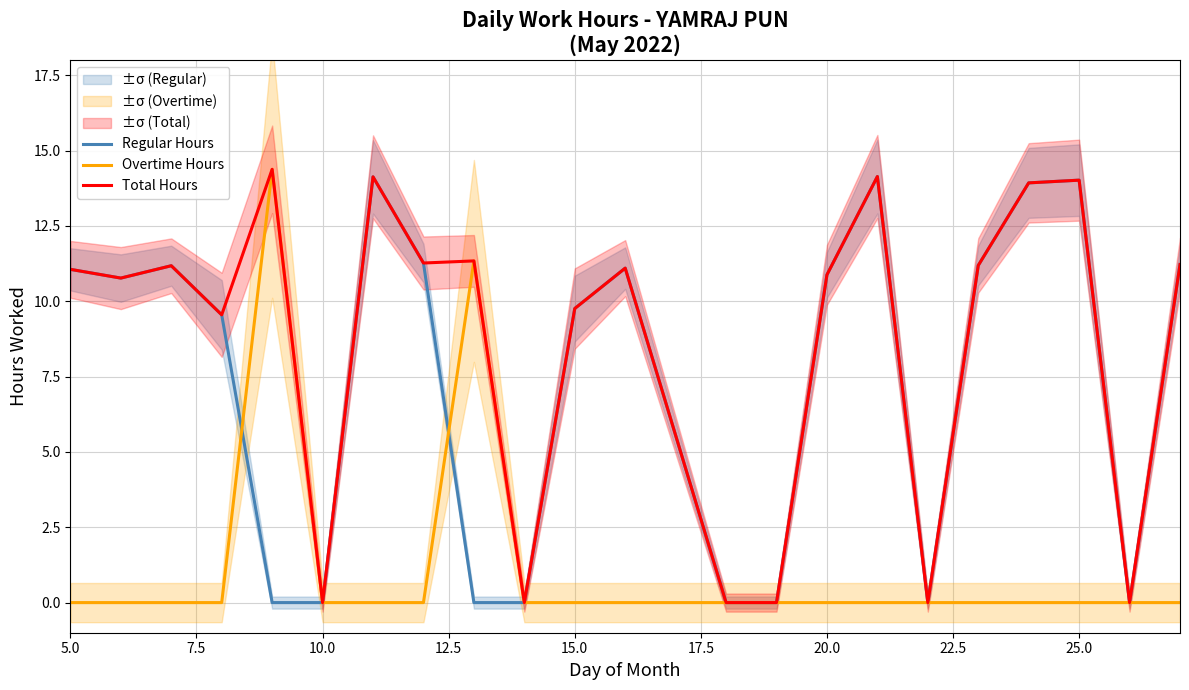

Is it true that Overtime Hours equals 8.7 at 5.0?

False